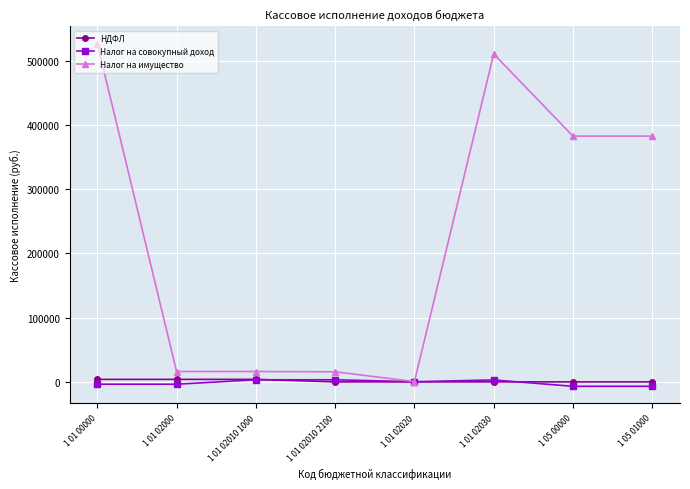

What are all the series names shown in the legend?

НДФЛ, Налог на совокупный доход, Налог на имущество